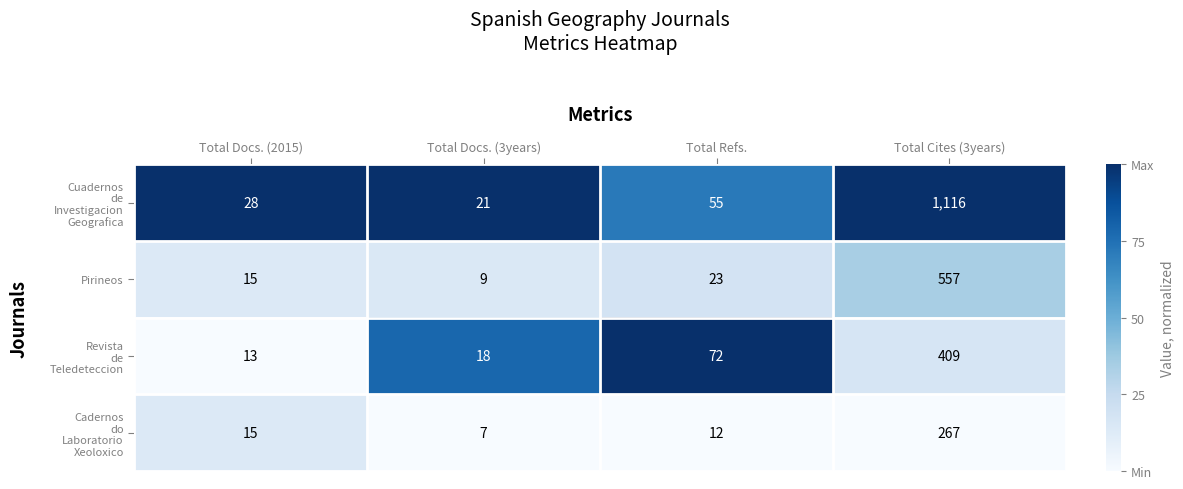

The Pirineos series shows 922 at Total Cites (3years). True or false?

False